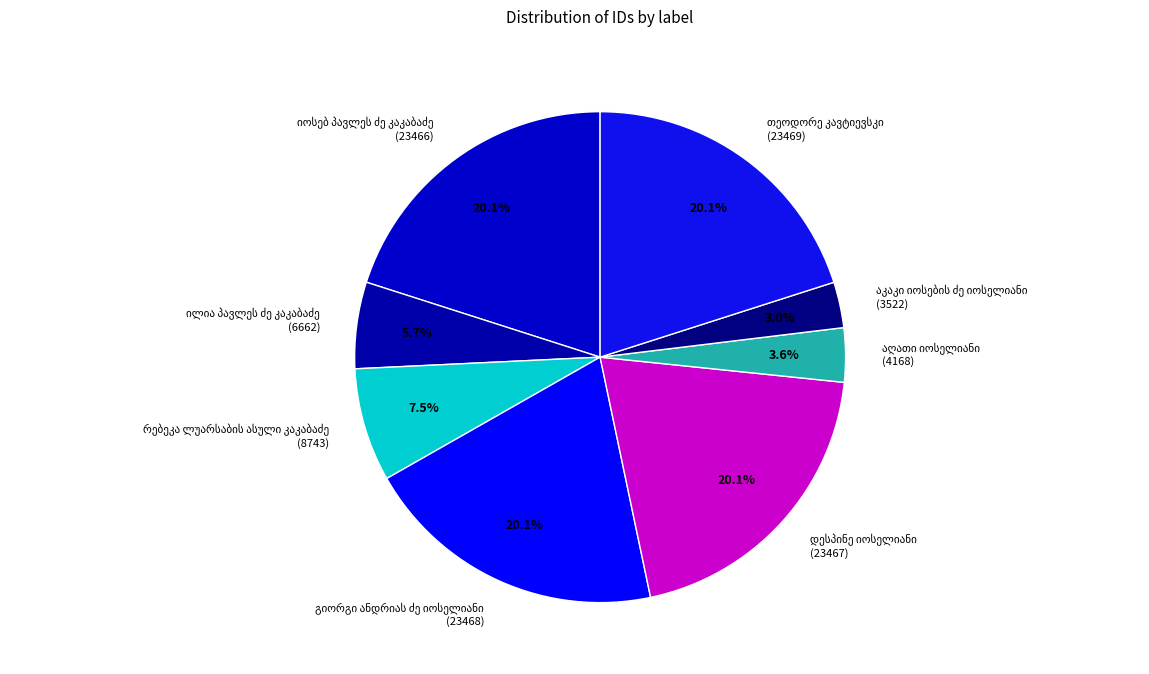

Is there any slice that represents more than half of the pie?

No